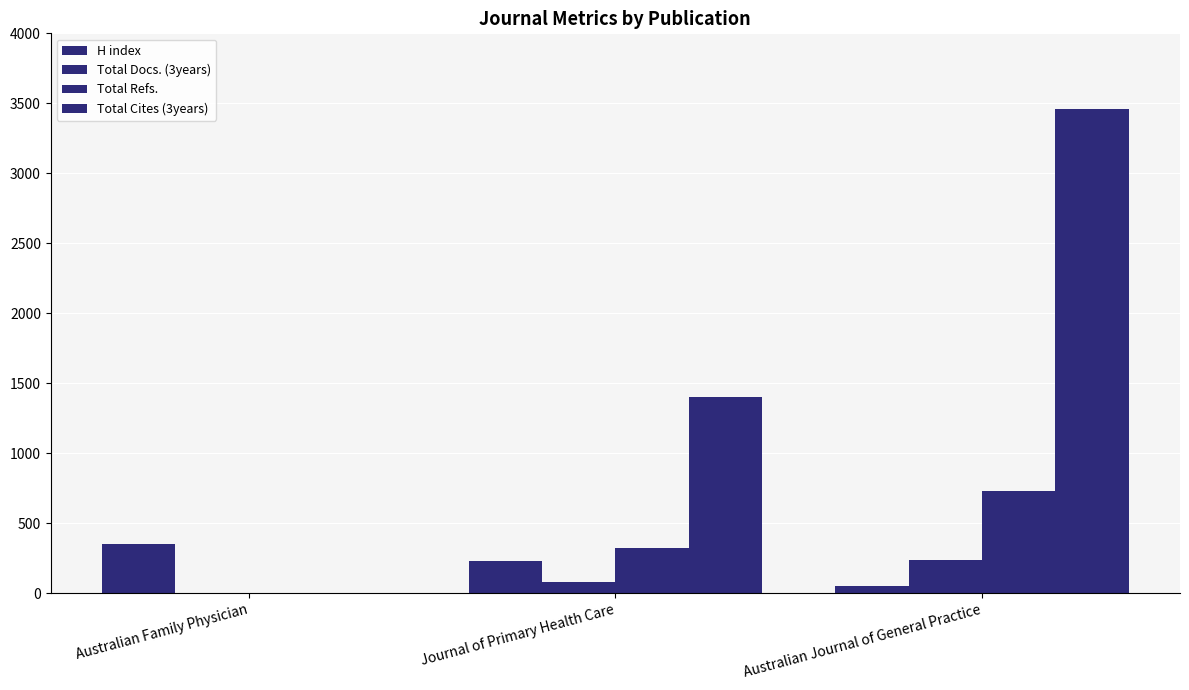

What is the label of the 2nd bar from the left?

Journal of Primary Health Care